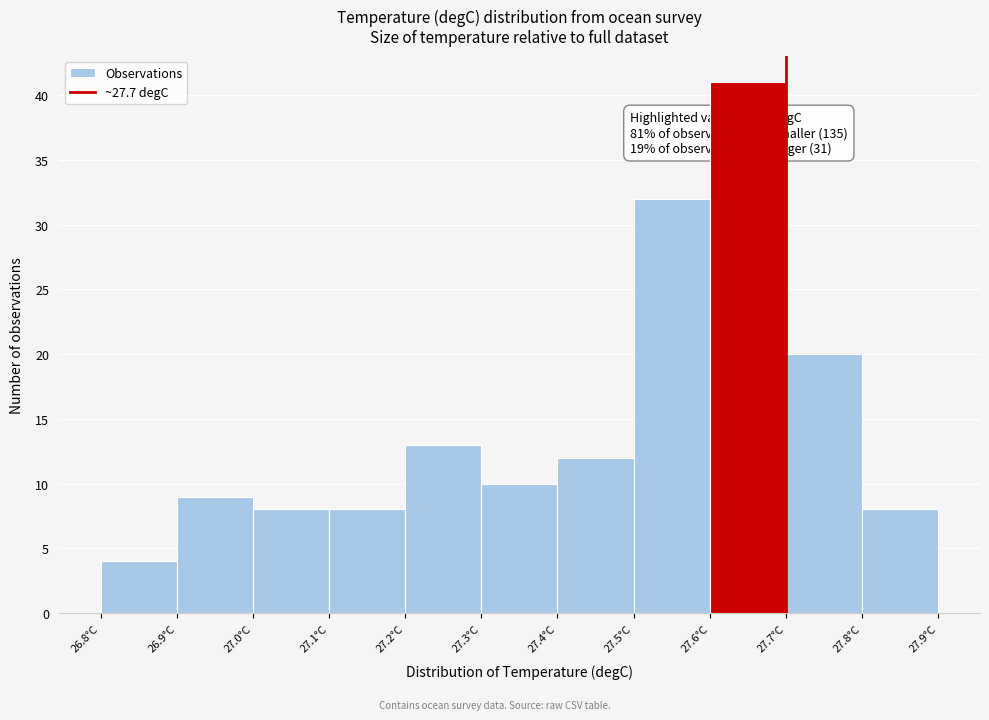

Which range on the x-axis has the tallest bar?

27.6 to 27.7